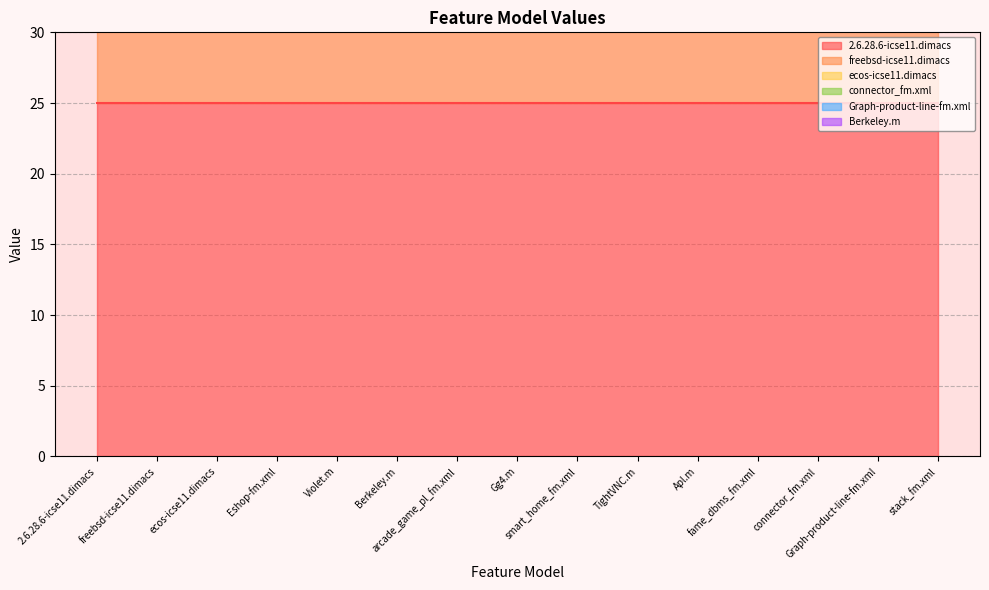

Reading left to right, what are all the values shown in this chart?

2.6.28.6-icse11.dimacs: 2.6.28.6-icse11.dimacs=25	freebsd-icse11.dimacs=25	ecos-icse11.dimacs=25	Eshop-fm.xml=25	Violet.m=25	Berkeley.m=25	arcade_game_pl_fm.xml=25	Gg4.m=25	smart_home_fm.xml=25	TightVNC.m=25	Apl.m=25	fame_dbms_fm.xml=25	connector_fm.xml=25	Graph-product-line-fm.xml=25	stack_fm.xml=25
freebsd-icse11.dimacs: 2.6.28.6-icse11.dimacs=9	freebsd-icse11.dimacs=9	ecos-icse11.dimacs=9	Eshop-fm.xml=9	Violet.m=9	Berkeley.m=9	arcade_game_pl_fm.xml=9	Gg4.m=9	smart_home_fm.xml=9	TightVNC.m=9	Apl.m=9	fame_dbms_fm.xml=9	connector_fm.xml=9	Graph-product-line-fm.xml=9	stack_fm.xml=9
ecos-icse11.dimacs: 2.6.28.6-icse11.dimacs=6	freebsd-icse11.dimacs=6	ecos-icse11.dimacs=6	Eshop-fm.xml=6	Violet.m=6	Berkeley.m=6	arcade_game_pl_fm.xml=6	Gg4.m=6	smart_home_fm.xml=6	TightVNC.m=6	Apl.m=6	fame_dbms_fm.xml=6	connector_fm.xml=6	Graph-product-line-fm.xml=6	stack_fm.xml=6
connector_fm.xml: 2.6.28.6-icse11.dimacs=7	freebsd-icse11.dimacs=7	ecos-icse11.dimacs=7	Eshop-fm.xml=7	Violet.m=7	Berkeley.m=7	arcade_game_pl_fm.xml=7	Gg4.m=7	smart_home_fm.xml=7	TightVNC.m=7	Apl.m=7	fame_dbms_fm.xml=7	connector_fm.xml=7	Graph-product-line-fm.xml=7	stack_fm.xml=7
Graph-product-line-fm.xml: 2.6.28.6-icse11.dimacs=5	freebsd-icse11.dimacs=5	ecos-icse11.dimacs=5	Eshop-fm.xml=5	Violet.m=5	Berkeley.m=5	arcade_game_pl_fm.xml=5	Gg4.m=5	smart_home_fm.xml=5	TightVNC.m=5	Apl.m=5	fame_dbms_fm.xml=5	connector_fm.xml=5	Graph-product-line-fm.xml=5	stack_fm.xml=5
Berkeley.m: 2.6.28.6-icse11.dimacs=4	freebsd-icse11.dimacs=4	ecos-icse11.dimacs=4	Eshop-fm.xml=4	Violet.m=4	Berkeley.m=4	arcade_game_pl_fm.xml=4	Gg4.m=4	smart_home_fm.xml=4	TightVNC.m=4	Apl.m=4	fame_dbms_fm.xml=4	connector_fm.xml=4	Graph-product-line-fm.xml=4	stack_fm.xml=4